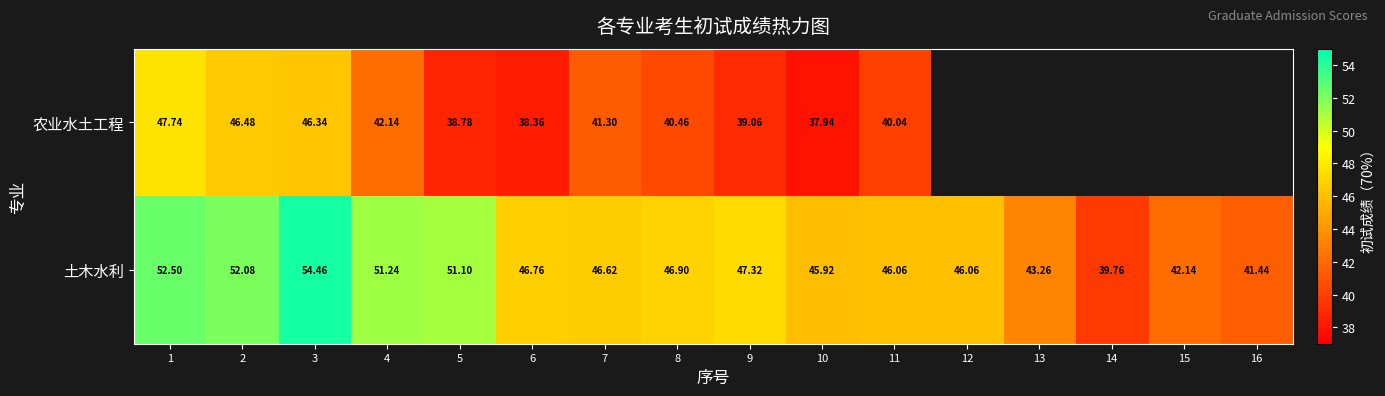

How many data points does each series have?

16